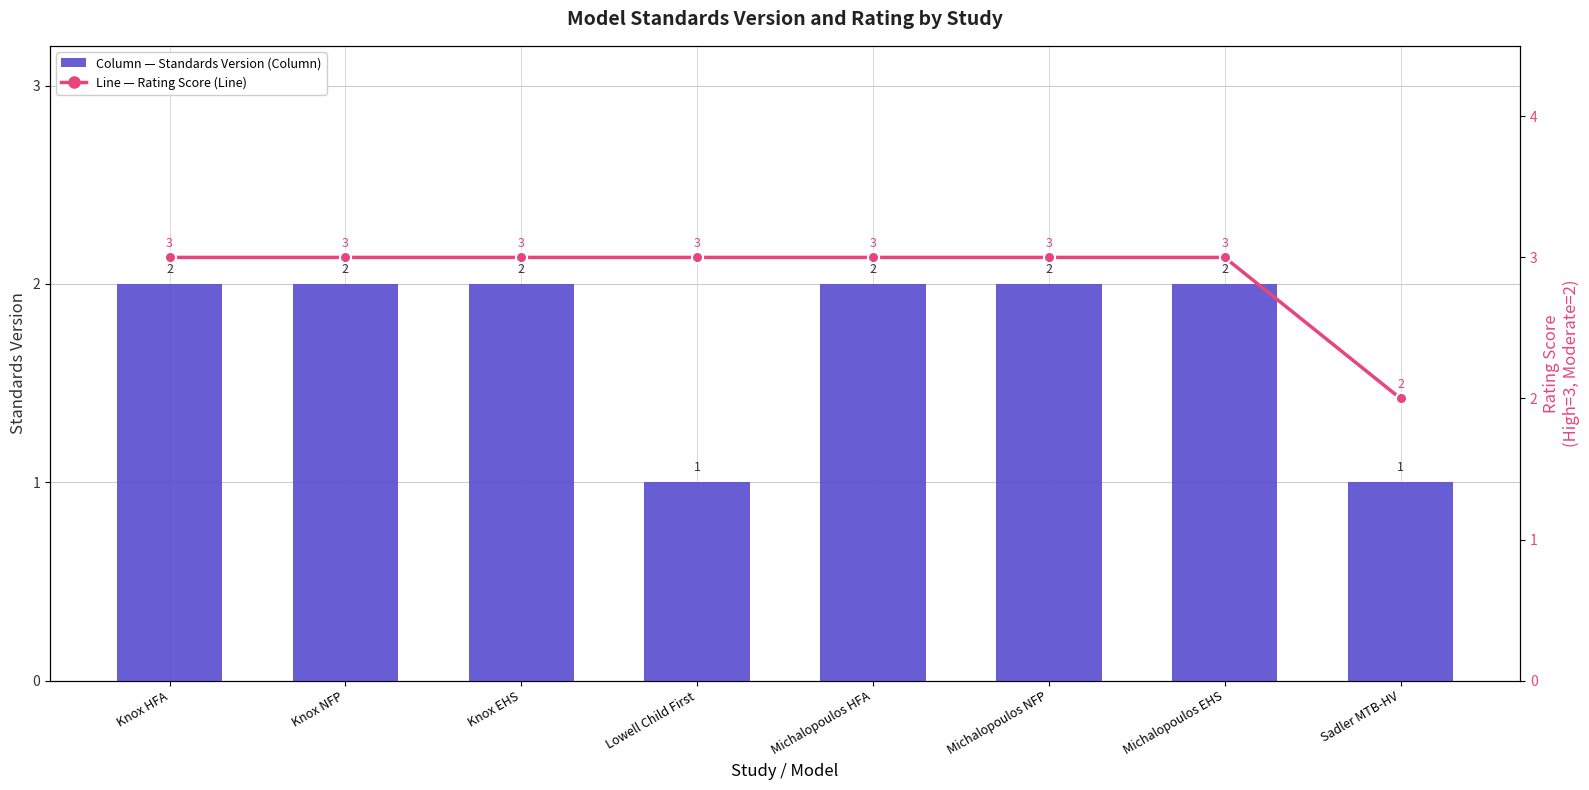

What value does the Rating Score (Line) series have at Lowell Child First?

3